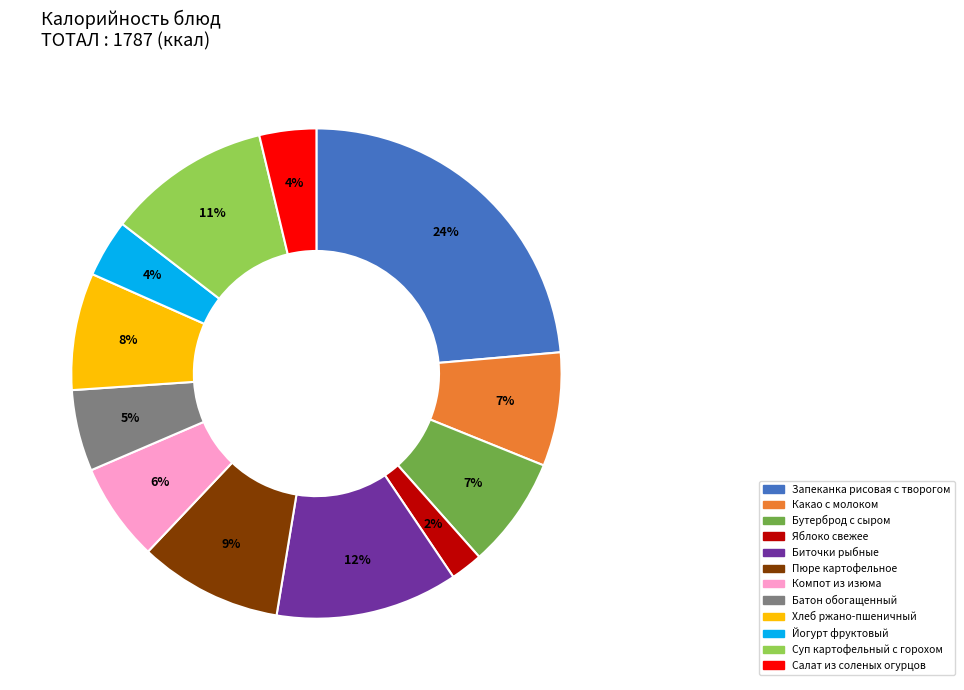

How many slices are in this pie chart?

12